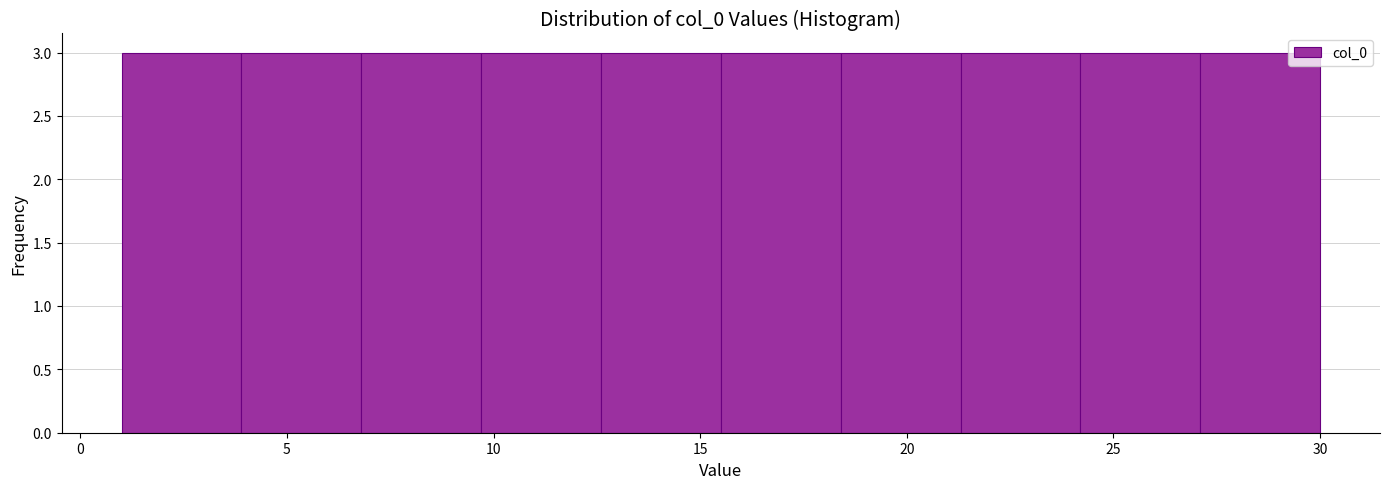

Reading left to right, list every bar in this chart as the range it spans on the x-axis followed by its height. Neither the bar edges nor the heights are printed on the chart, so give them approximately, as read against the axes.

1.0 to 3.9: 3
3.9 to 6.8: 3
6.8 to 9.7: 3
9.7 to 12.6: 3
12.6 to 15.5: 3
15.5 to 18.4: 3
18.4 to 21.3: 3
21.3 to 24.2: 3
24.2 to 27.1: 3
27.1 to 30.0: 3